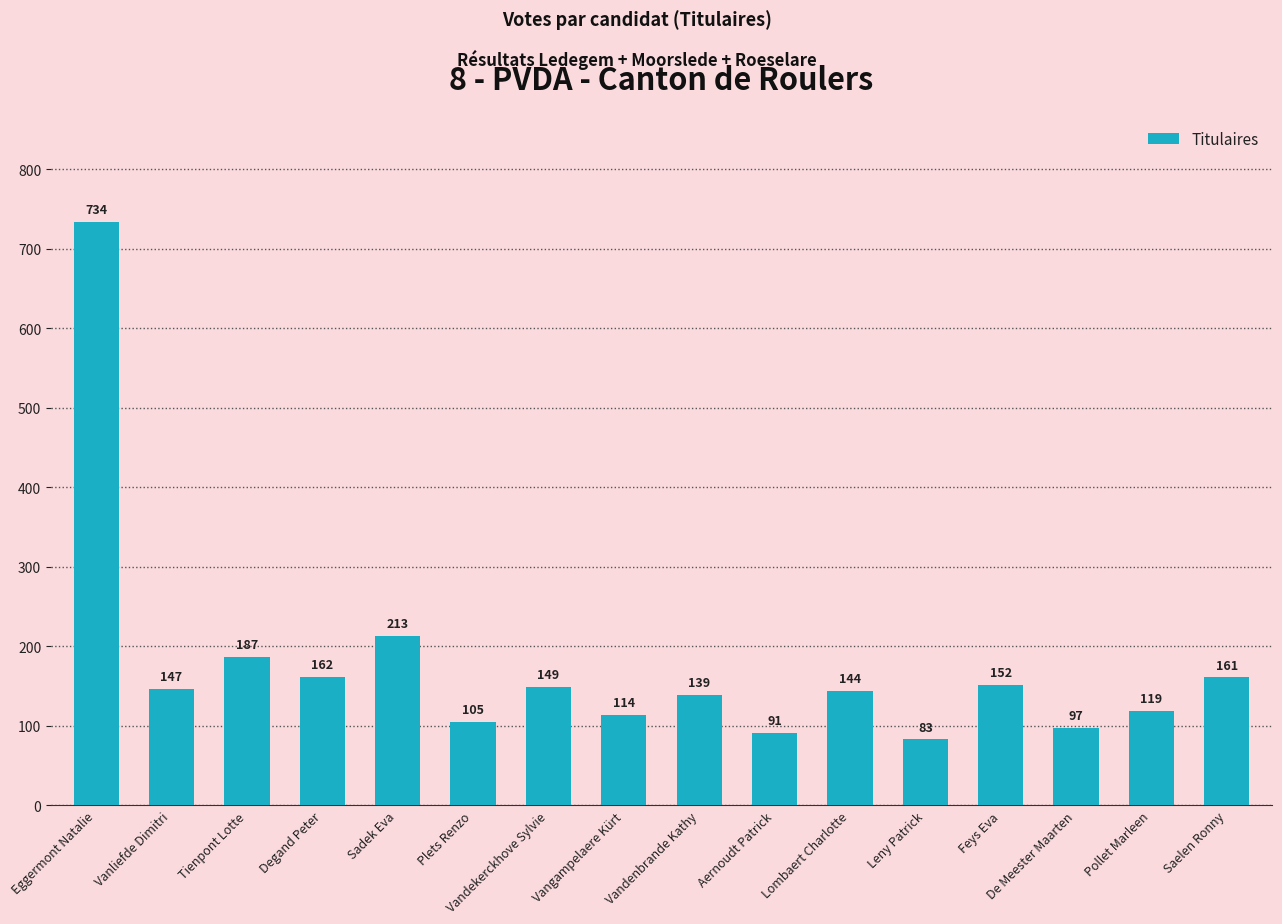

Approximately how many times larger is the value at Aernoudt Patrick compared to Leny Patrick?

1.1